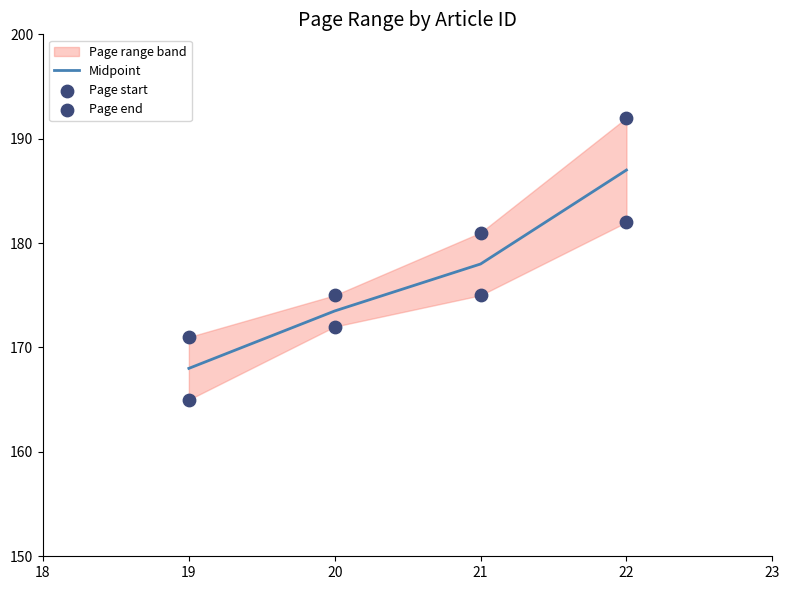

Which series has the widest spread of Y values?

Page end